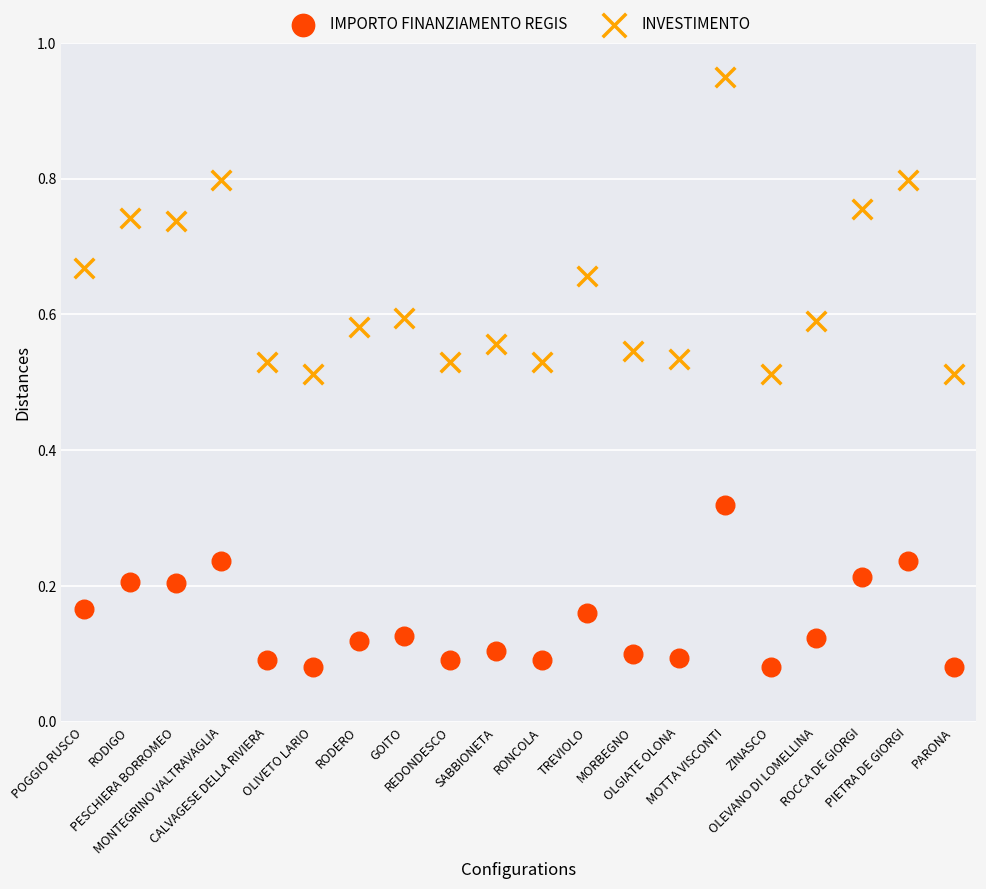

Which series reaches the minimum Y coordinate?

IMPORTO FINANZIAMENTO REGIS